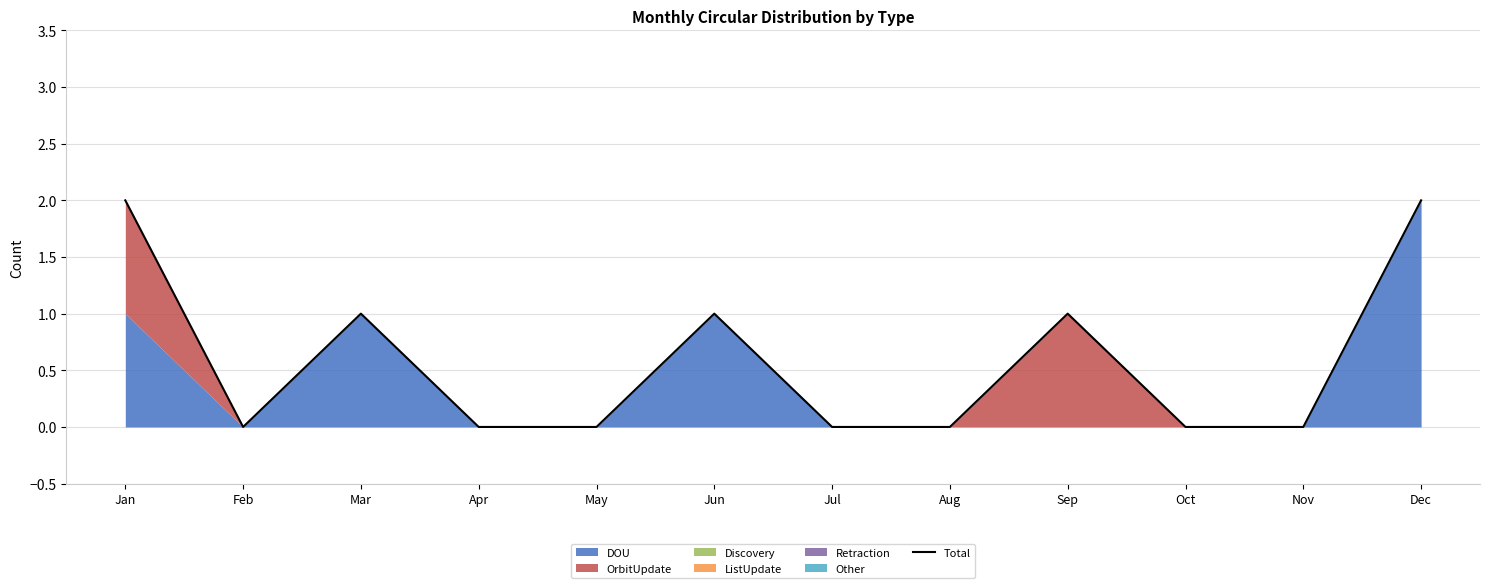

The value at Jul is 1. True or false?

False